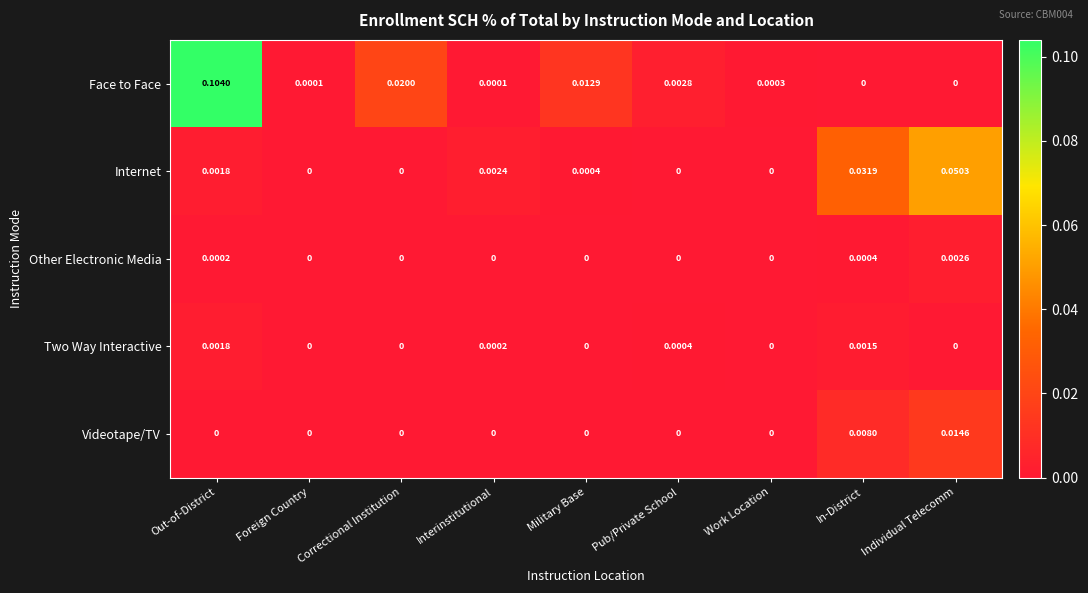

Which category has the highest value across all series?

Out-of-District